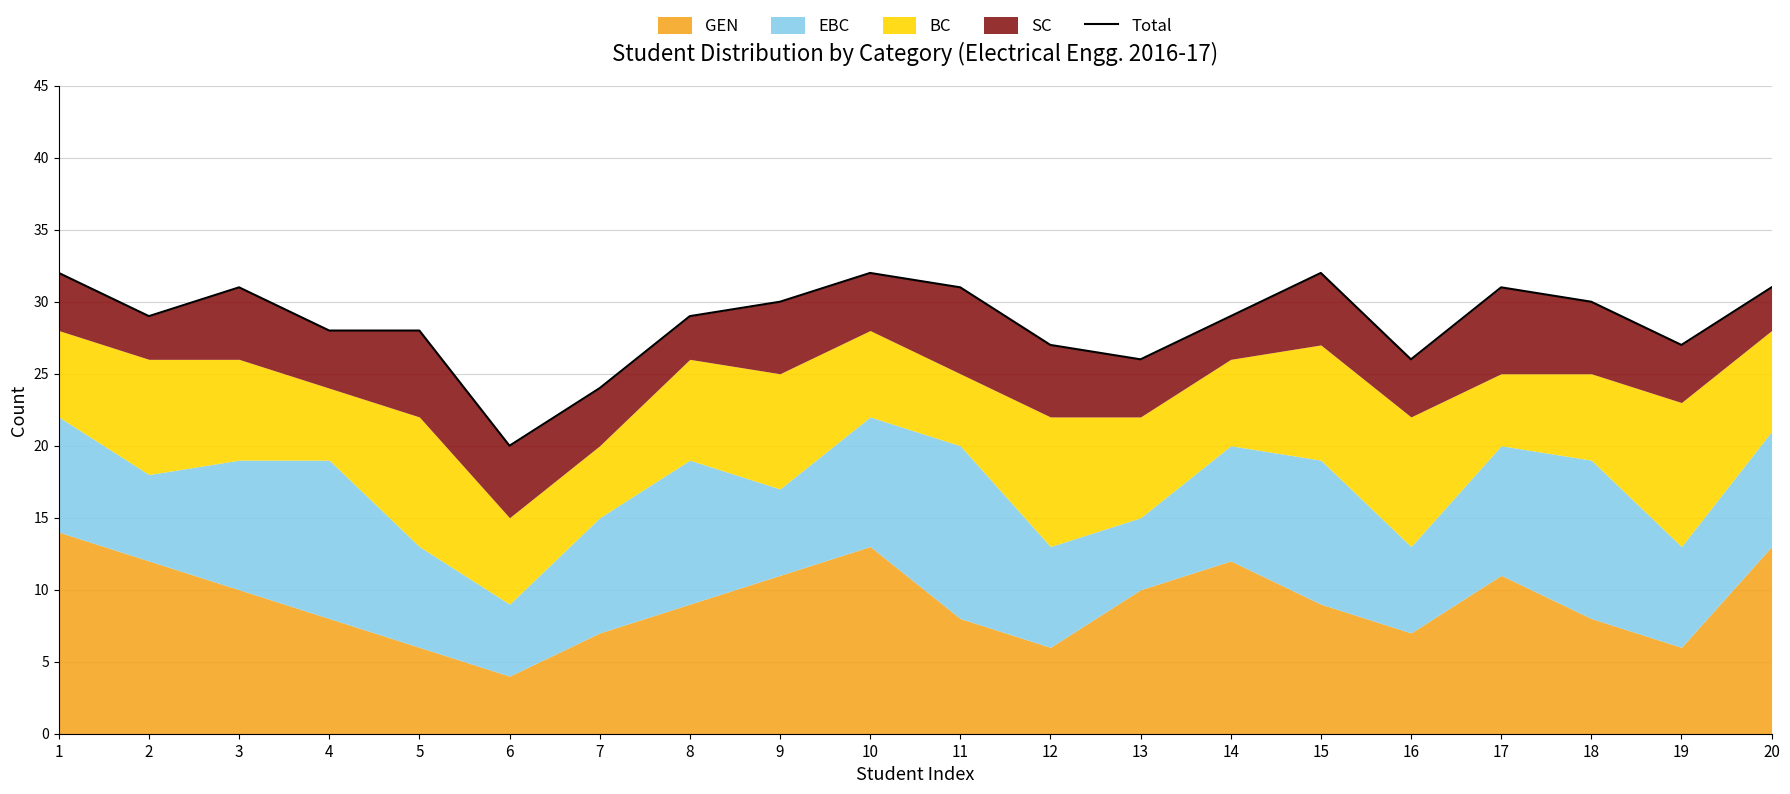

Where does the data first go above 29?

1